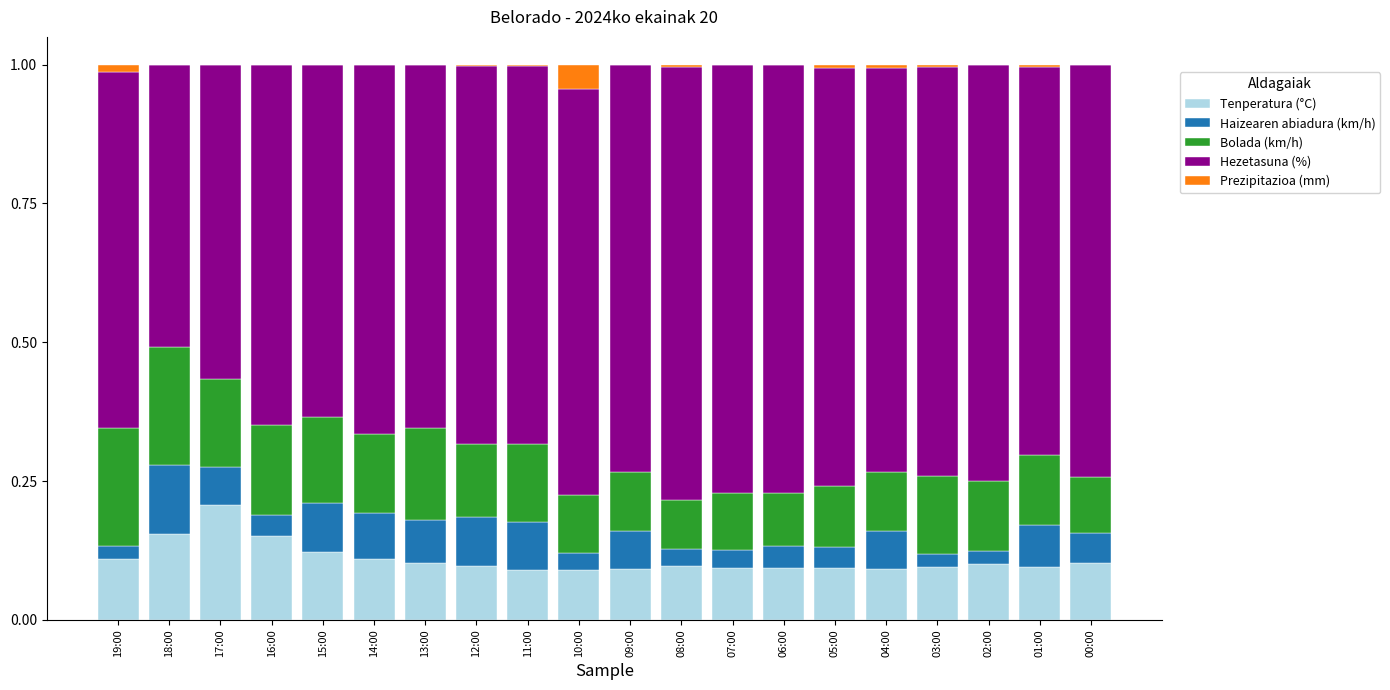

Which category has the highest value in the Tenperatura (°C) series?

17:00